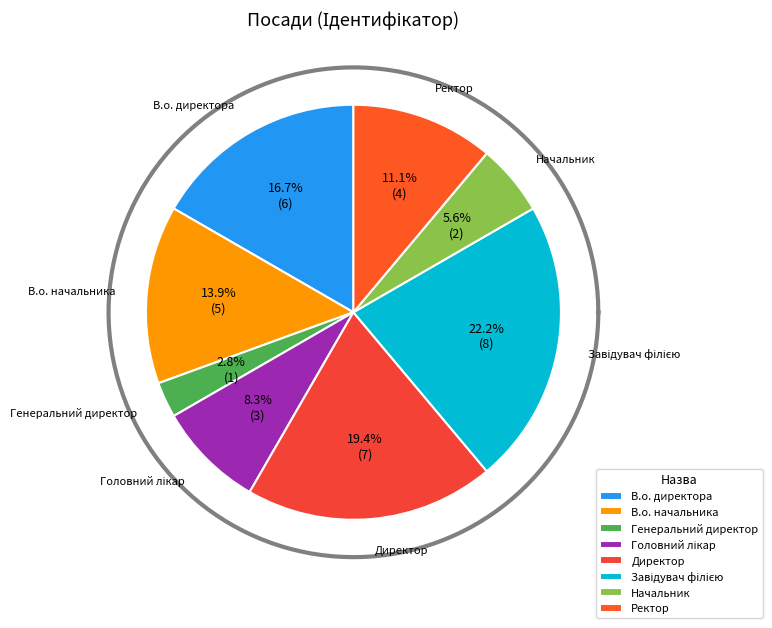

Is it true that В.о. начальника is 14% of the pie?

True